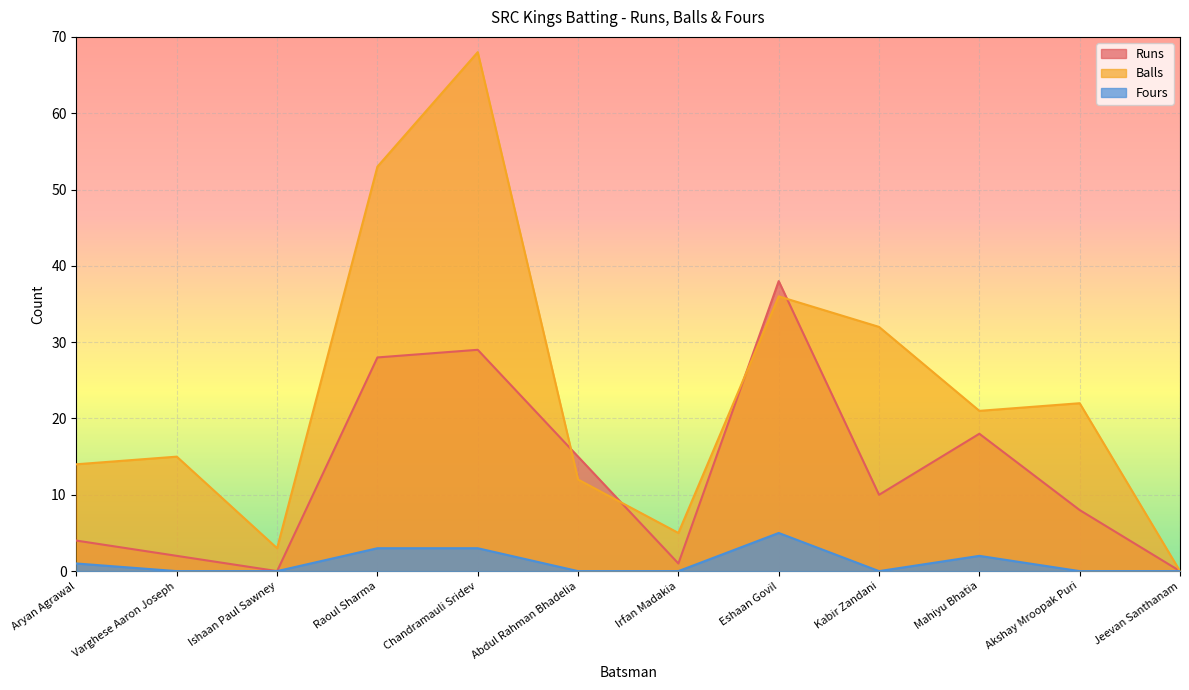

True or false: Balls and Fours intersect in this chart.

False